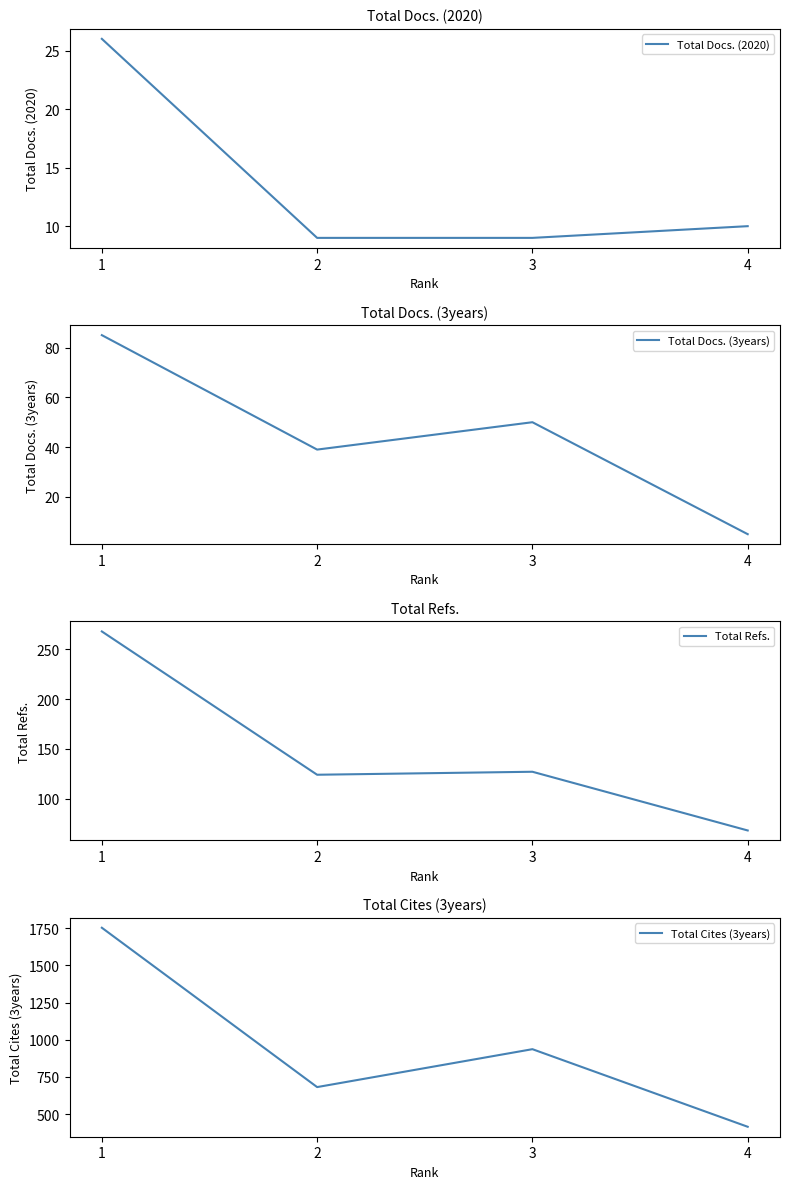

True or false: Total Cites (3years) and Total Docs. (2020) intersect in this chart.

False